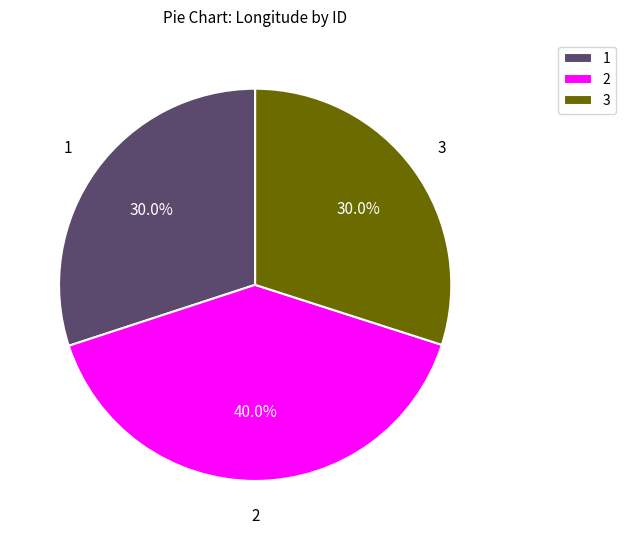

Is 2 the majority of the pie?

No